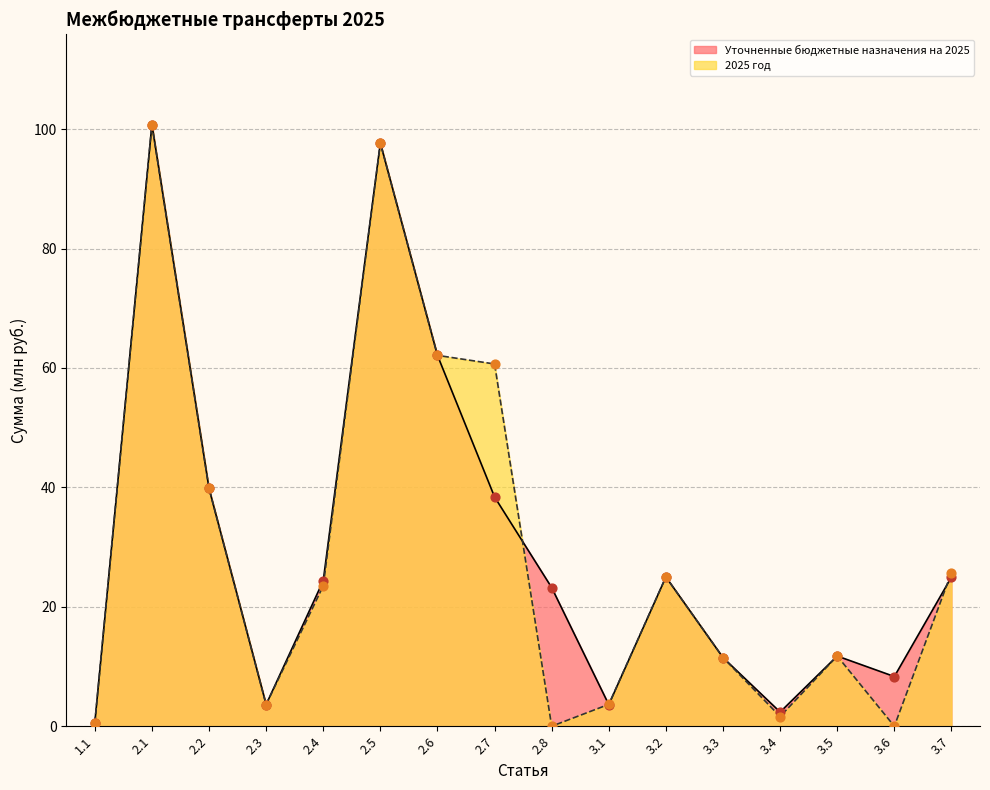

Which series reaches the minimum Y coordinate?

2025 год